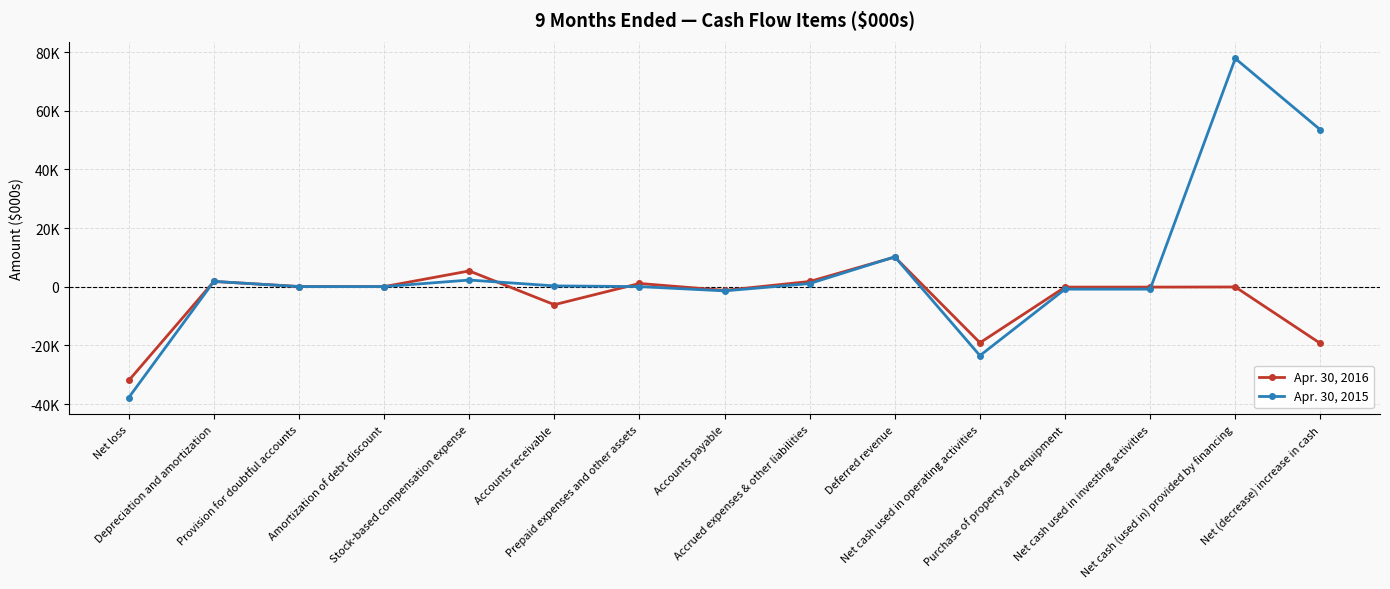

What is the sum of the Apr. 30, 2015 values at Accounts receivable and Net loss?

-37524